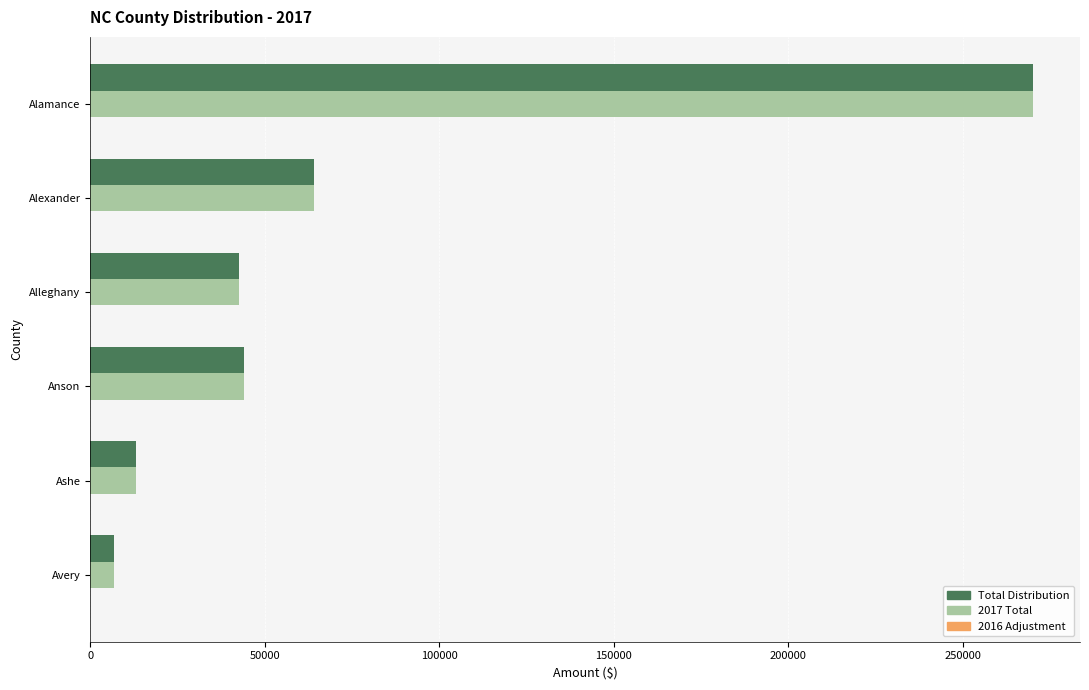

Where is Total Distribution nearest to the value 138345?

Alexander